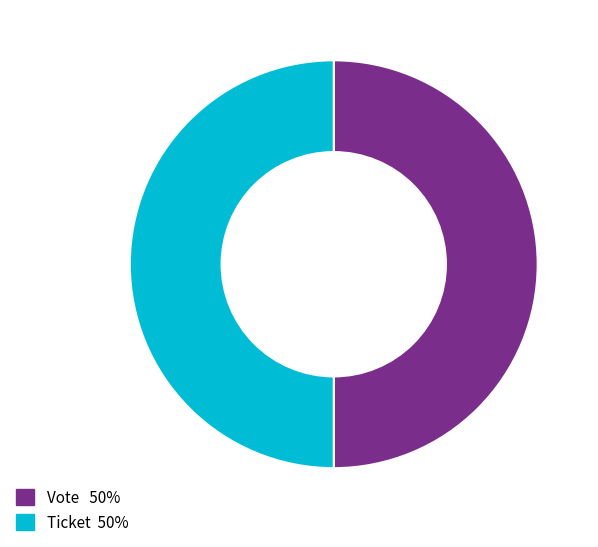

Approximately how many times larger is the value at Vote compared to Ticket?

1.0